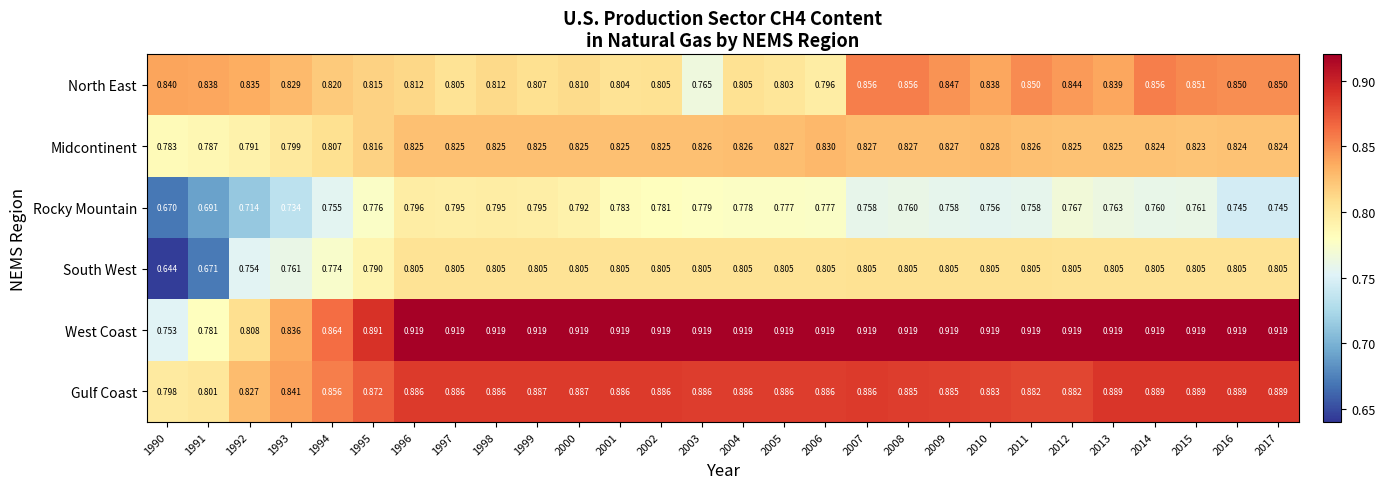

List the series in order of their peak value, lowest first.

Rocky Mountain, South West, Midcontinent, North East, Gulf Coast, West Coast